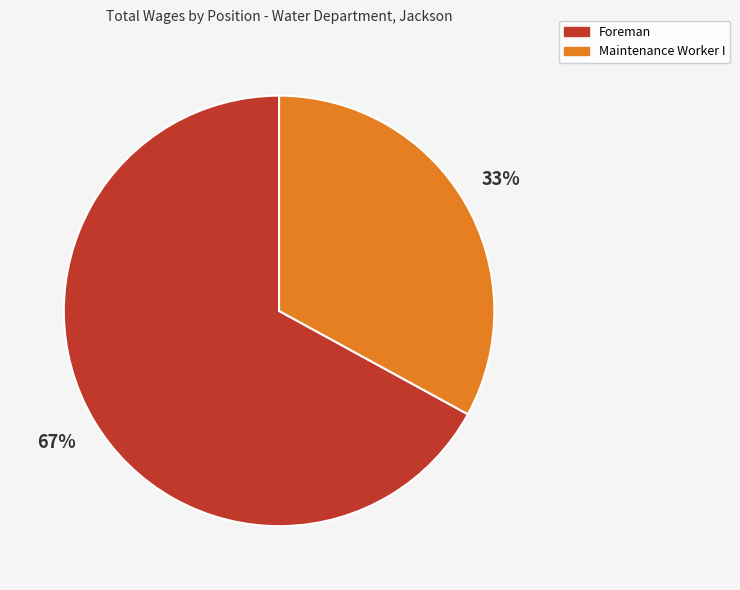

What is the ratio of the value at Maintenance Worker I to the value at Foreman?

0.5